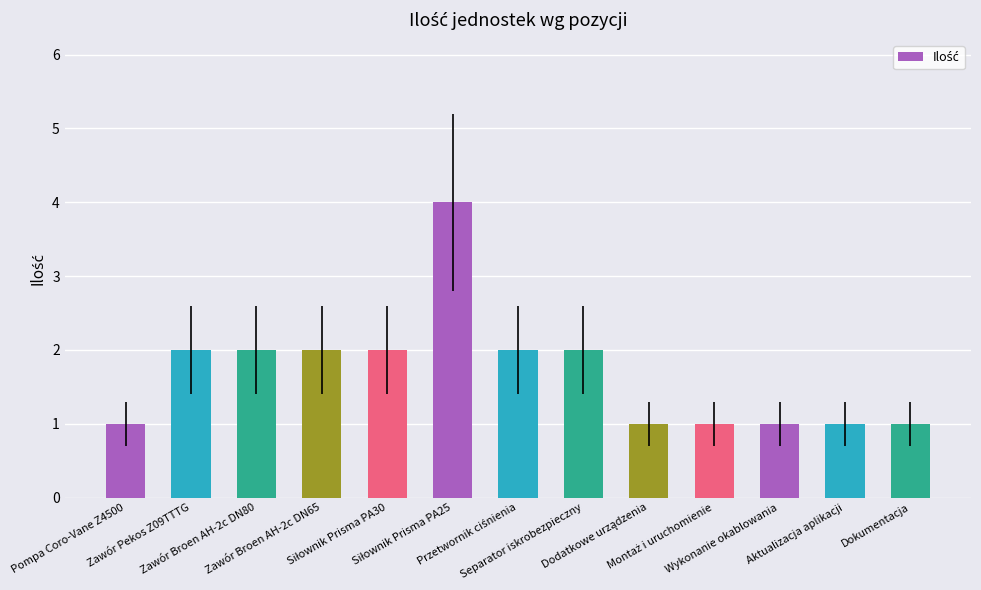

How many values are below 2?

6